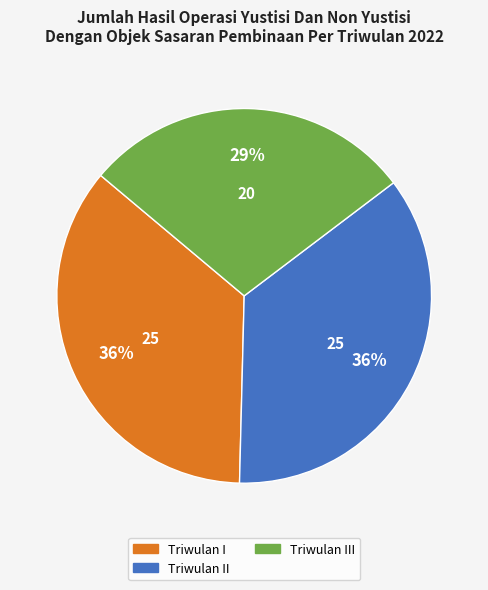

Count the number of slices in the pie.

3